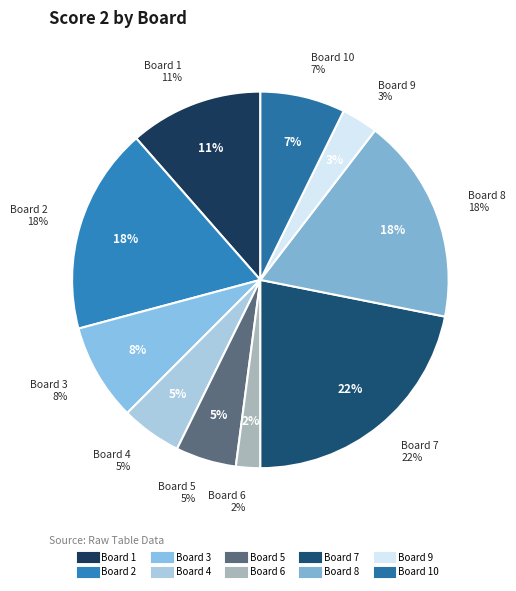

What is the ratio of the value at 1 to the value at 4?

2.2